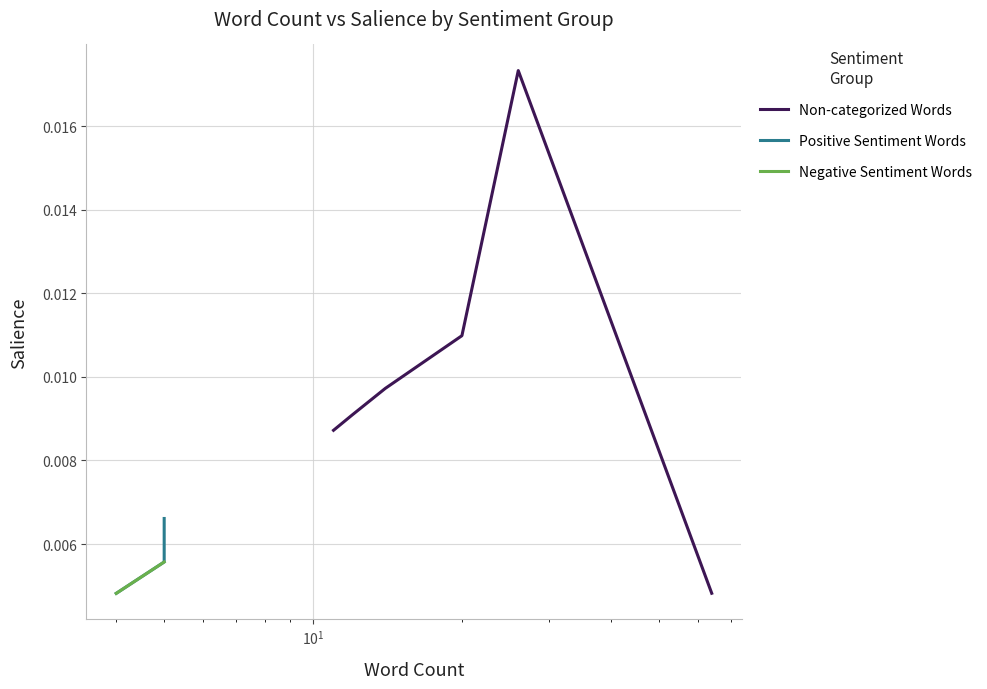

What are all the series names shown in the legend?

Non-categorized Words, Positive Sentiment Words, Negative Sentiment Words